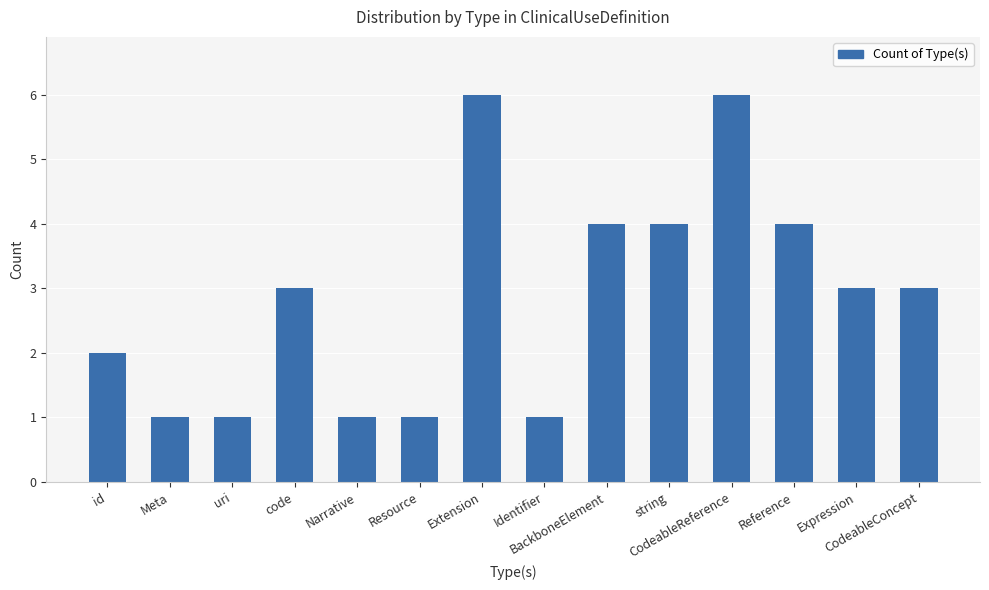

How many values are between 1 and 4?

12